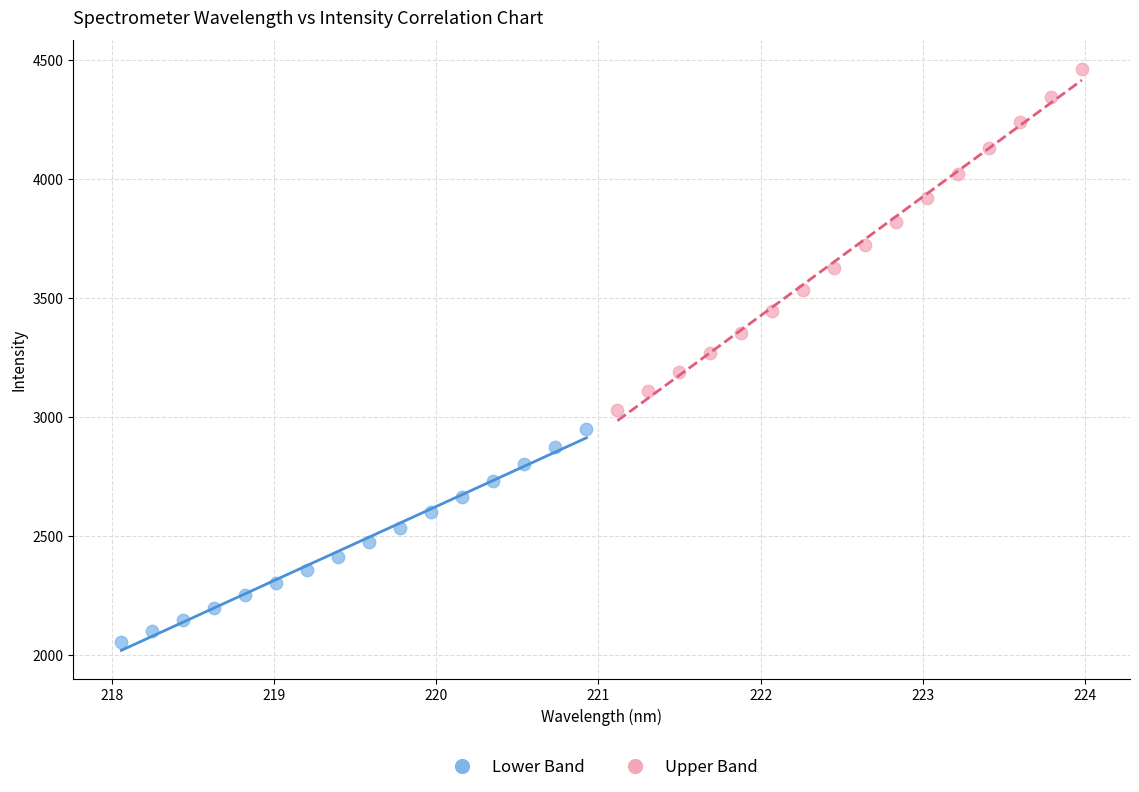

Which series reaches the maximum Y coordinate?

Upper Band